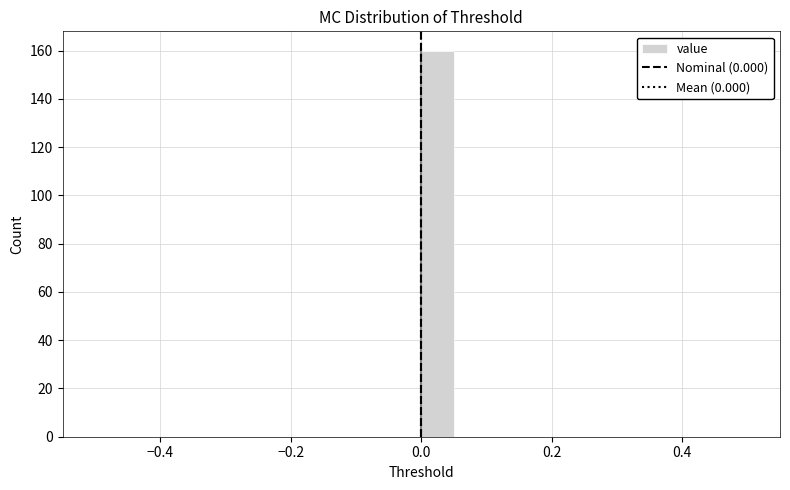

Read against the x-axis, roughly where is the centre of the tallest bar?

0.02